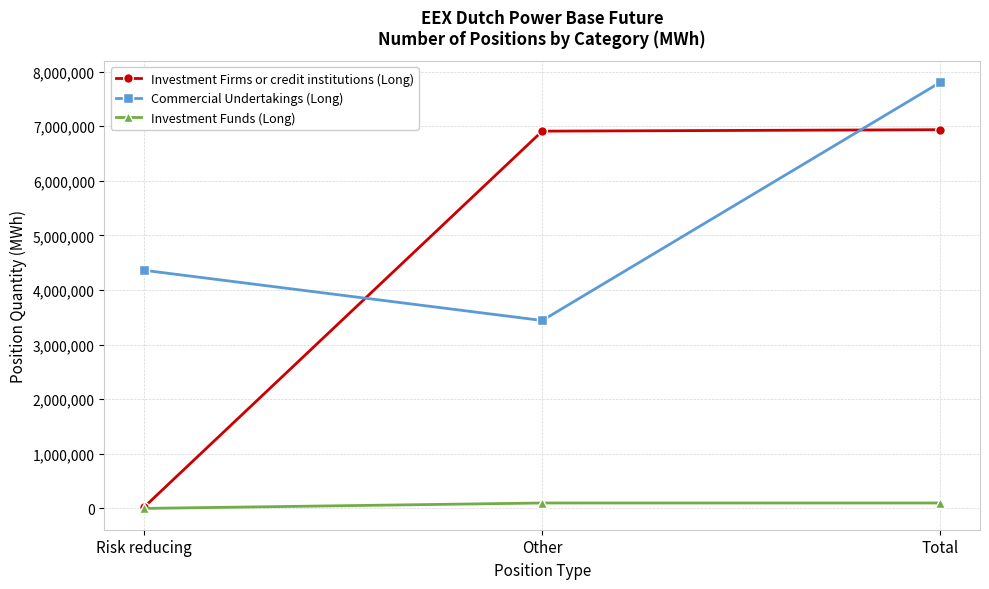

What is the maximum value shown in the chart?

7800818